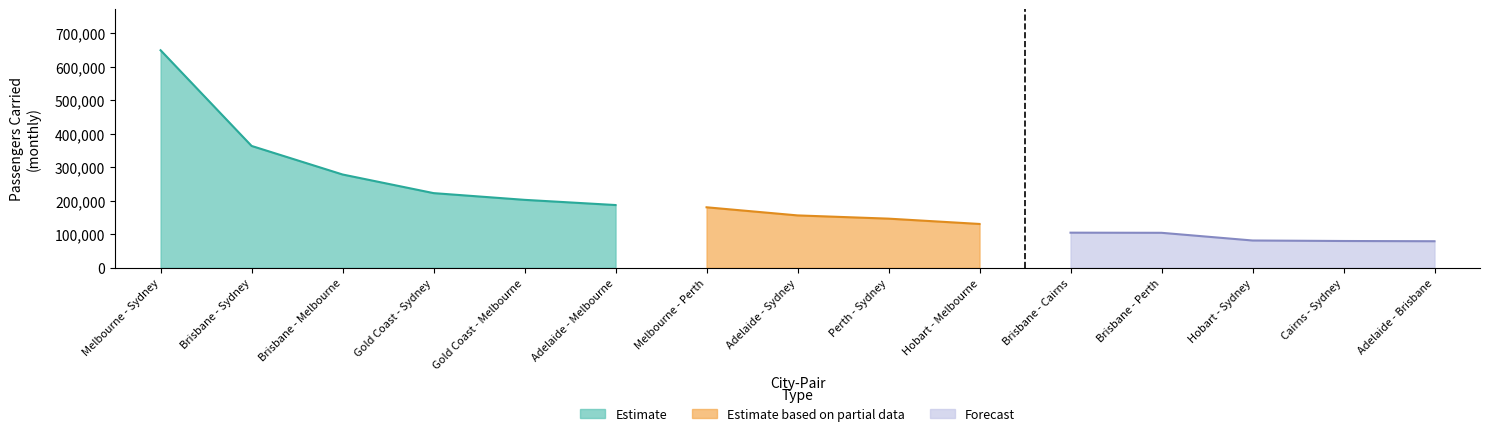

What is the label of the 12th point from the left?

Brisbane - Perth